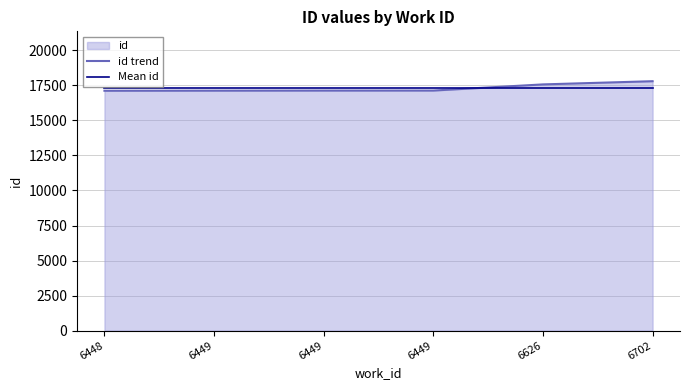

After their last crossing, which series has the higher values: id trend or Mean id?

id trend